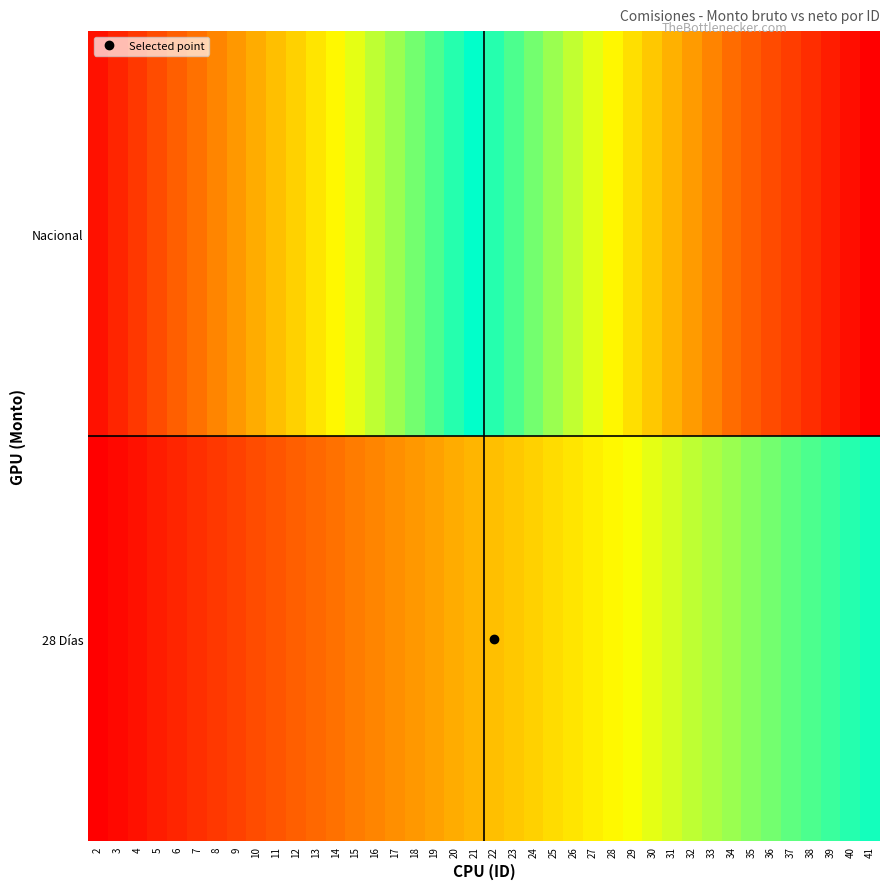

Reading left to right, extract all data points from this chart.

28 Días: 2=2	3=3	4=4	5=5	6=6	7=7	8=8	9=9	10=10	11=11	12=12	13=13	14=14	15=15	16=16	17=17	18=18	19=19	20=20	21=21	22=22	23=23	24=24	25=25	26=26	27=27	28=28	29=29	30=30	31=31	32=32	33=33	34=34	35=35	36=36	37=37	38=38	39=39	40=40	41=41
Nacional: 2=4	3=6	4=8	5=10	6=12	7=14	8=16	9=18	10=20	11=22	12=24	13=26	14=28	15=30	16=32	17=34	18=36	19=38	20=40	21=42	22=44	23=46	24=48	25=50	26=52	27=54	28=56	29=58	30=60	31=62	32=64	33=66	34=68	35=70	36=72	37=74	38=76	39=78	40=80	41=82